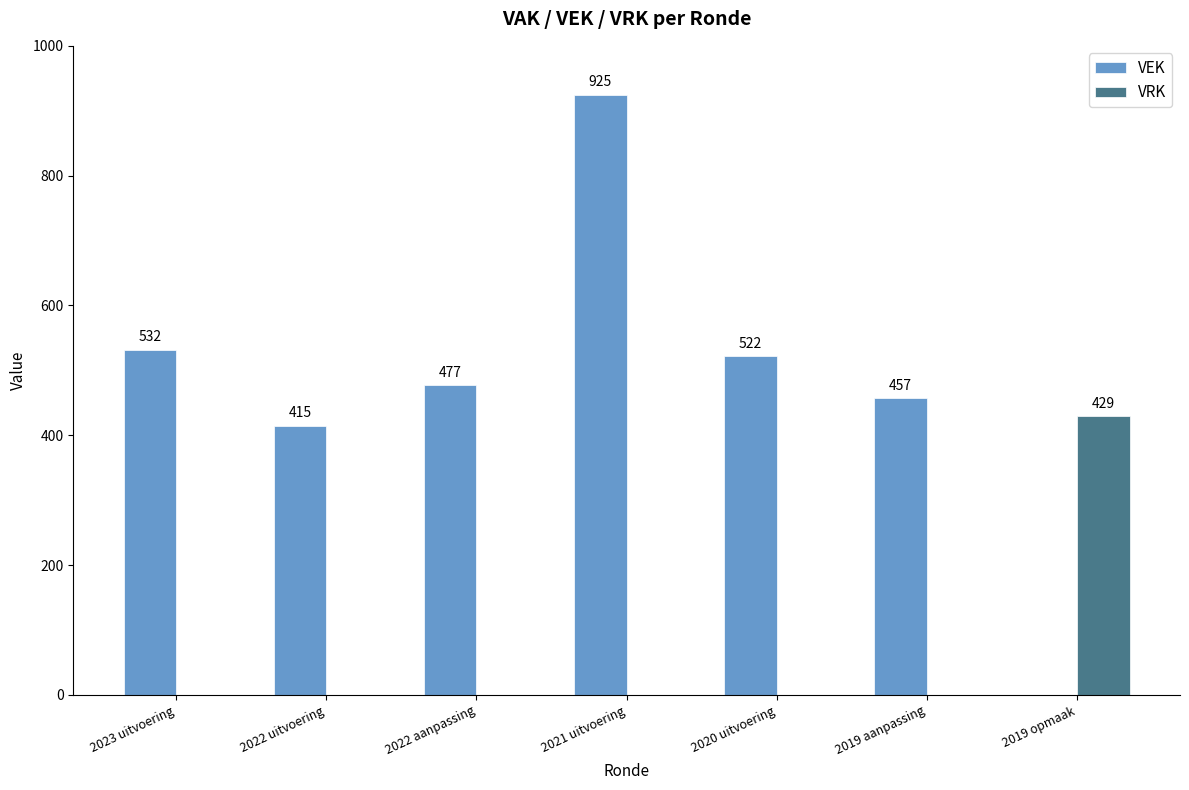

Are the bars horizontal?

No